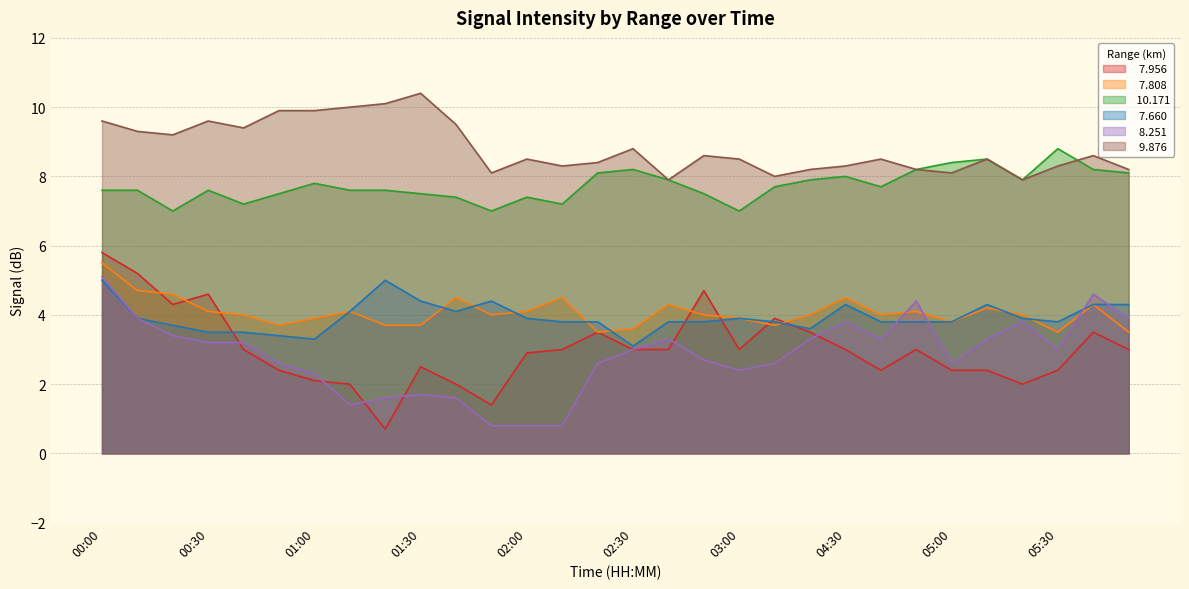

Which category has the highest value in the   9.876 series?

01:30